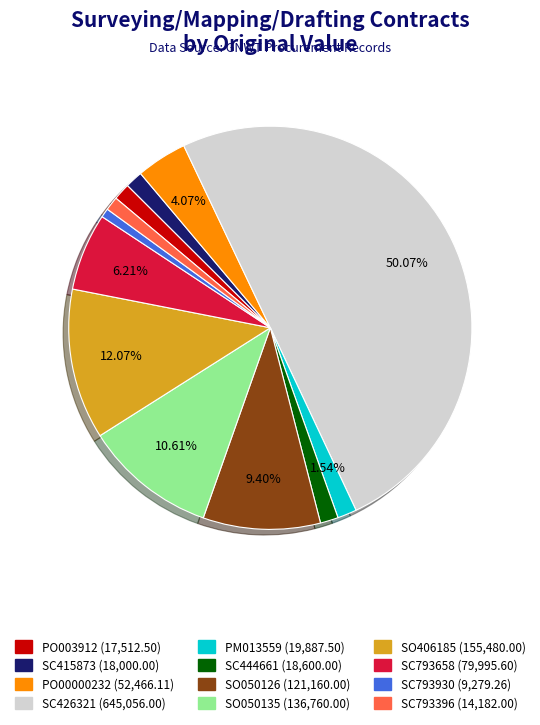

To the nearest percent, what is the combined percentage of SC444661 and SC793658?

8%